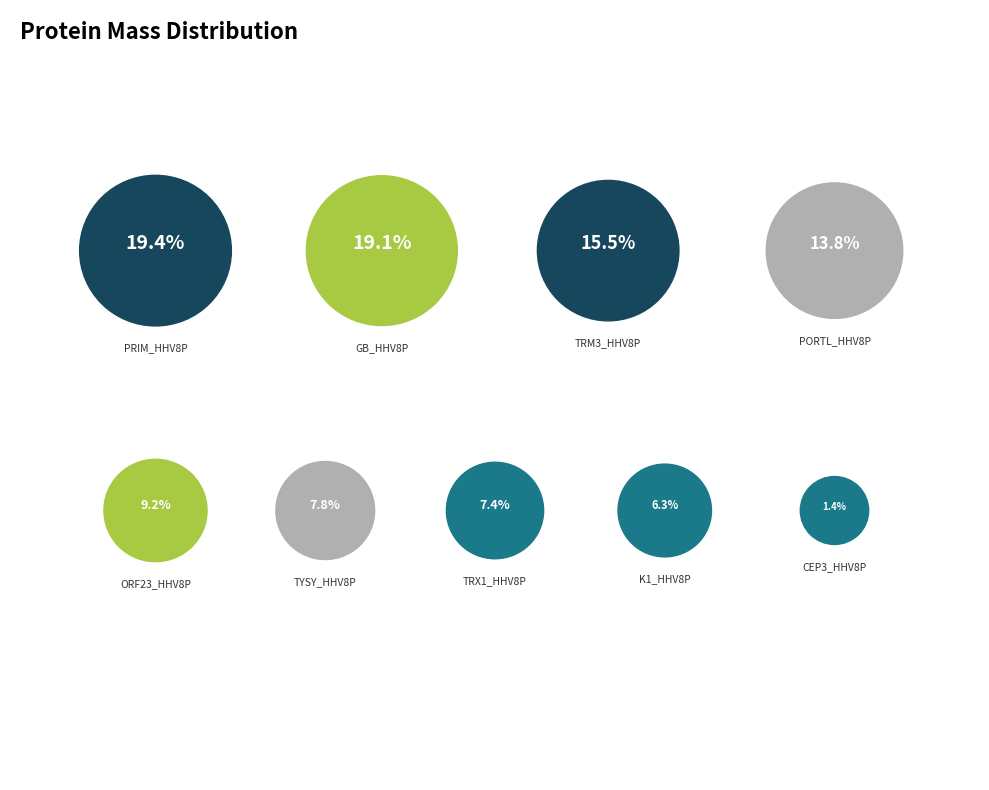

Which category has the smallest portion of the pie?

CEP3_HHV8P